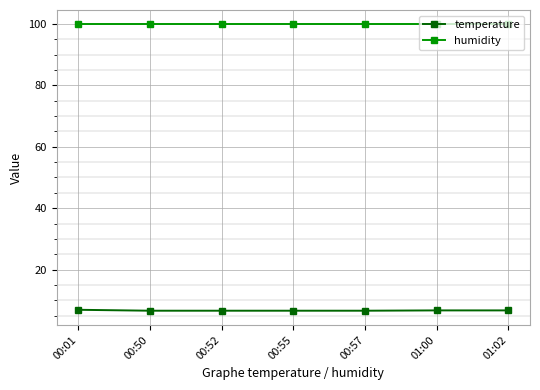

True or false: humidity has a value of 36.4 at 00:52.

False